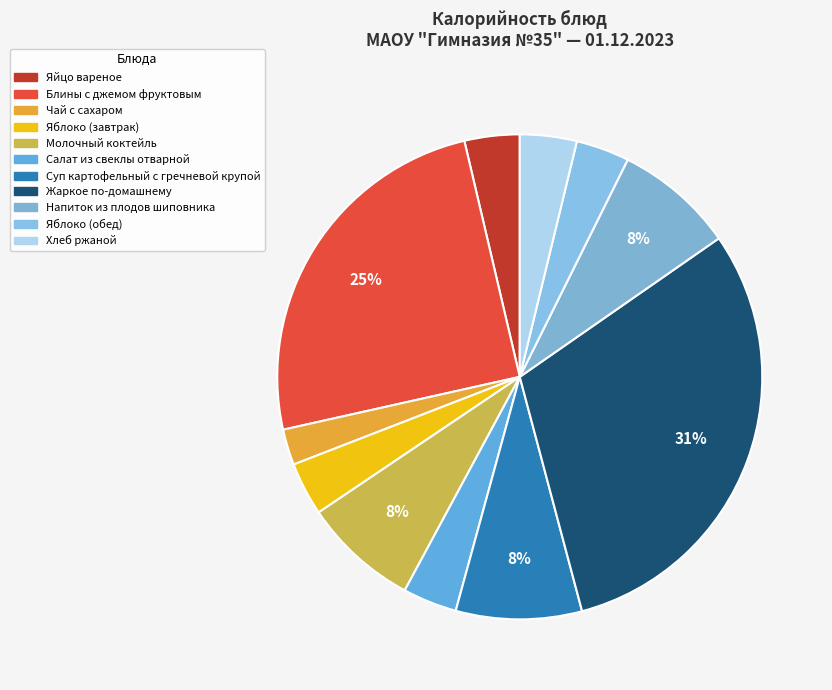

Rank the categories by value from highest to lowest.

Жаркое по-домашнему, Блины с джемом фруктовым, Суп картофельный с гречневой крупой, Напиток из плодов шиповника, Молочный коктейль, Хлеб ржаной, Яйцо вареное, Салат из свеклы отварной, Яблоко (завтрак), Яблоко (обед), Чай с сахаром